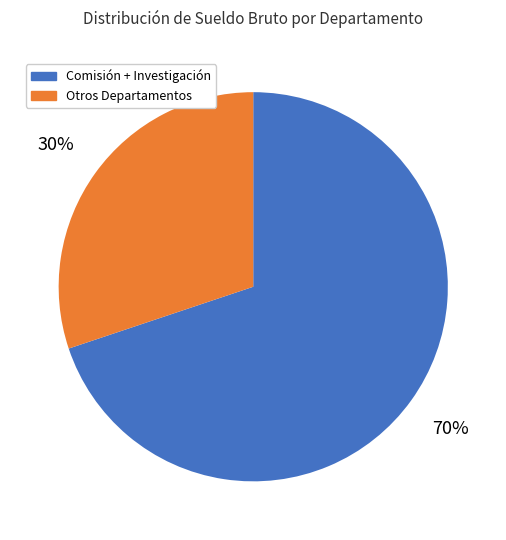

The Otros Departamentos slice represents 30% of the pie. True or false?

True